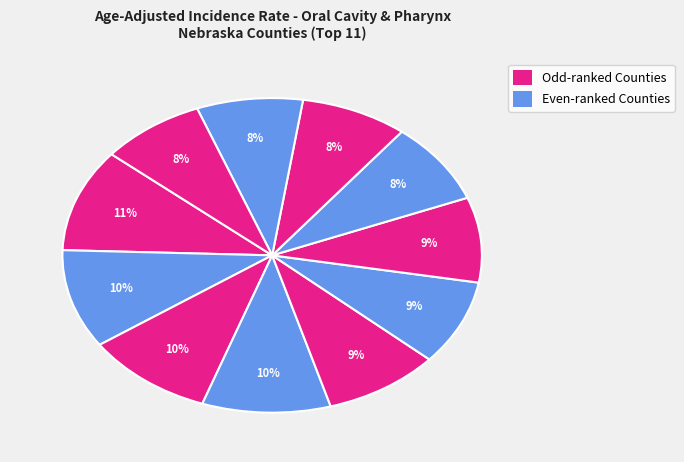

How many slices are in this pie chart?

11